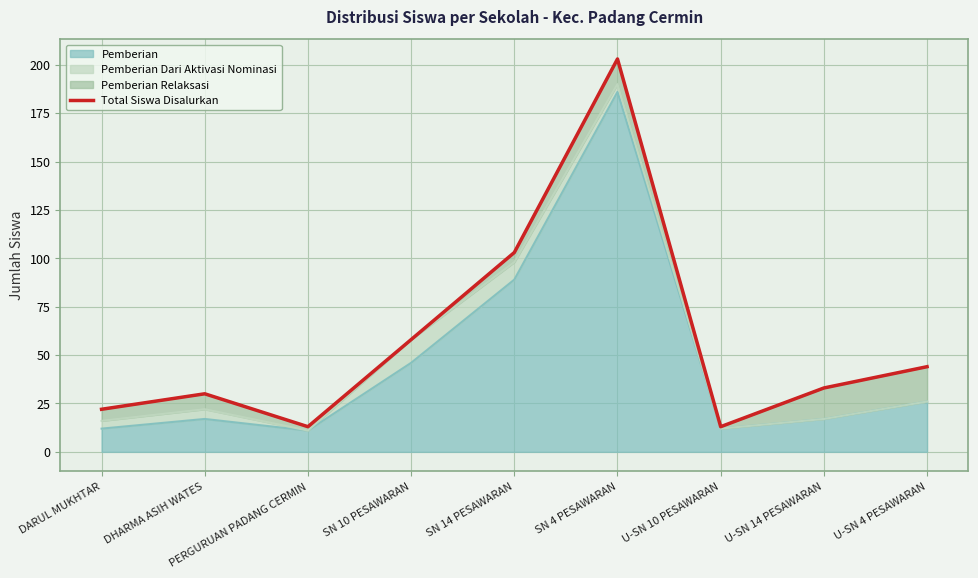

Rank the categories by value from highest to lowest.

SN 4 PESAWARAN, SN 14 PESAWARAN, SN 10 PESAWARAN, U-SN 4 PESAWARAN, U-SN 14 PESAWARAN, DHARMA ASIH WATES, DARUL MUKHTAR, PERGURUAN PADANG CERMIN, U-SN 10 PESAWARAN